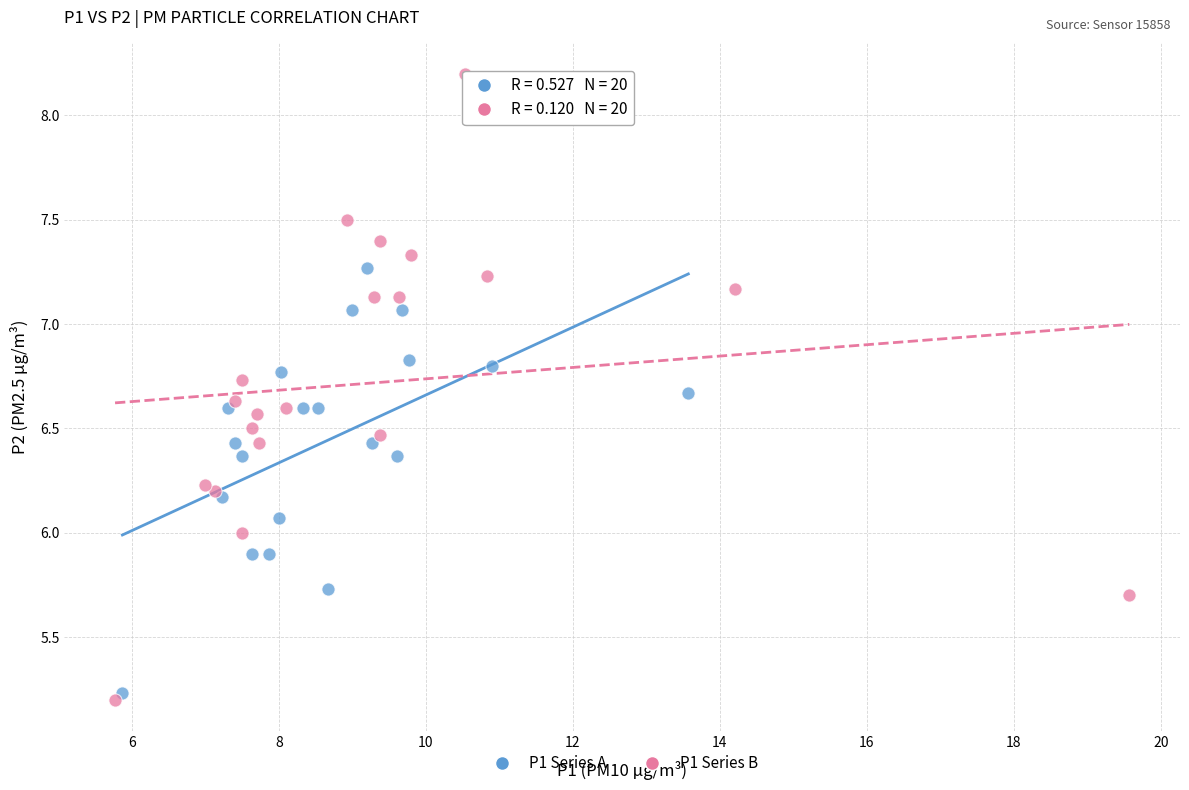

Which series has the largest Y range (max minus min)?

P1 Series B